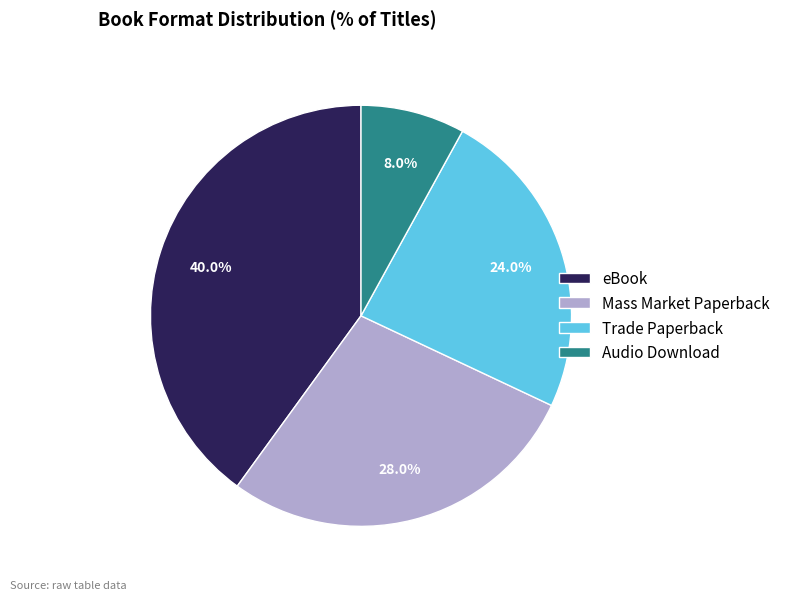

Is it true that eBook is 40% of the pie?

True